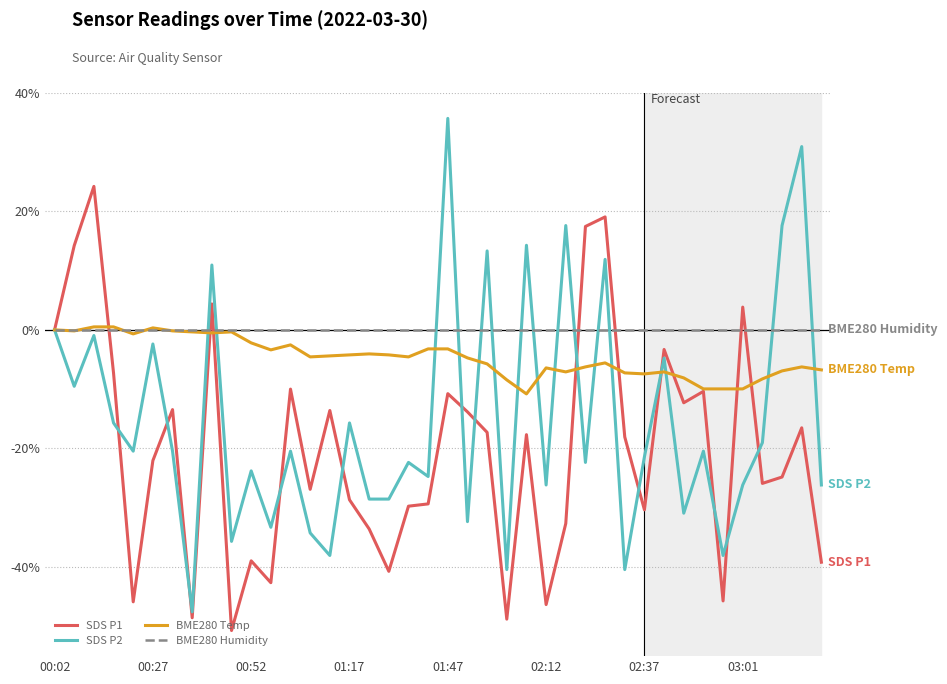

Which series has the widest spread of values?

SDS P2